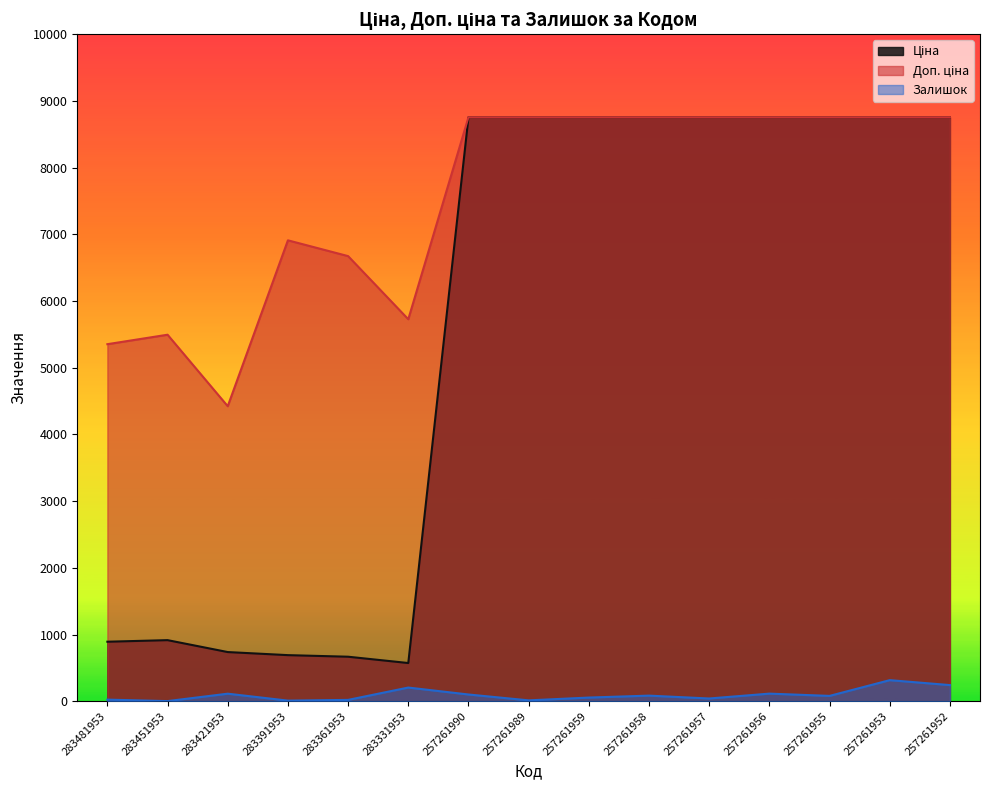

True or false: Залишок has a value of 9.0 at 283391953.

True